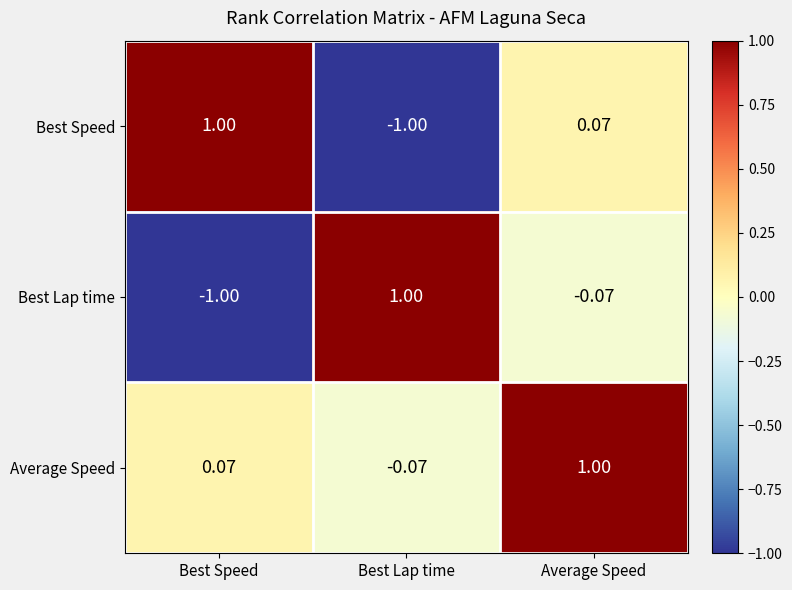

At which label is Best Lap time closest to 0?

Average Speed